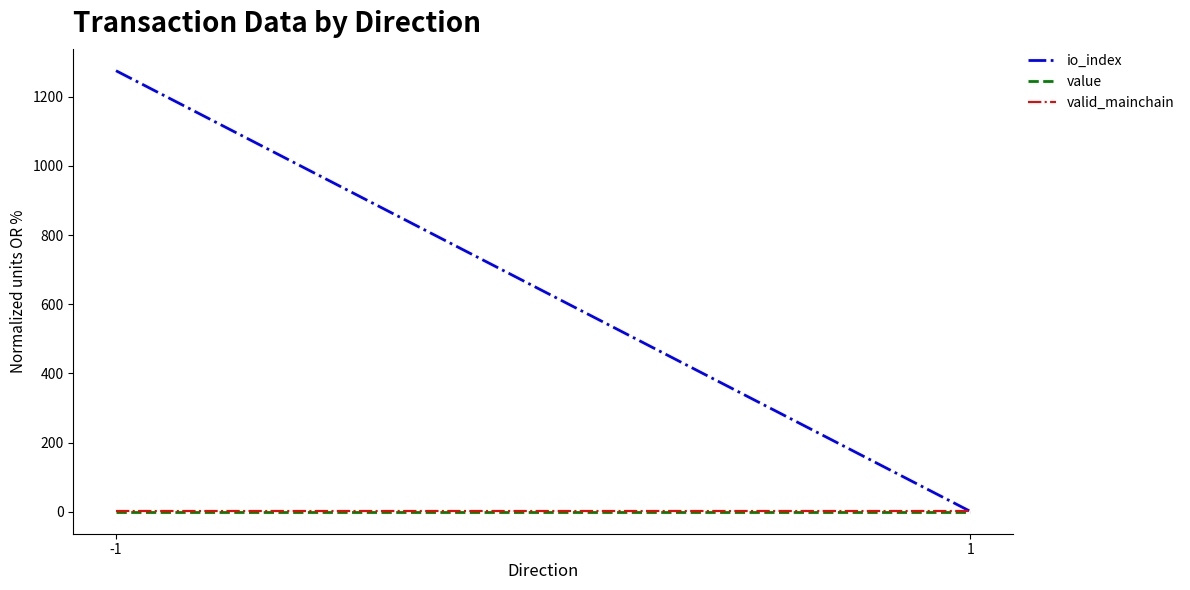

Reading left to right, extract all data points from this chart.

io_index: 1275.5	1.0
value: 0.0	0.0
valid_mainchain: 1.0	1.0